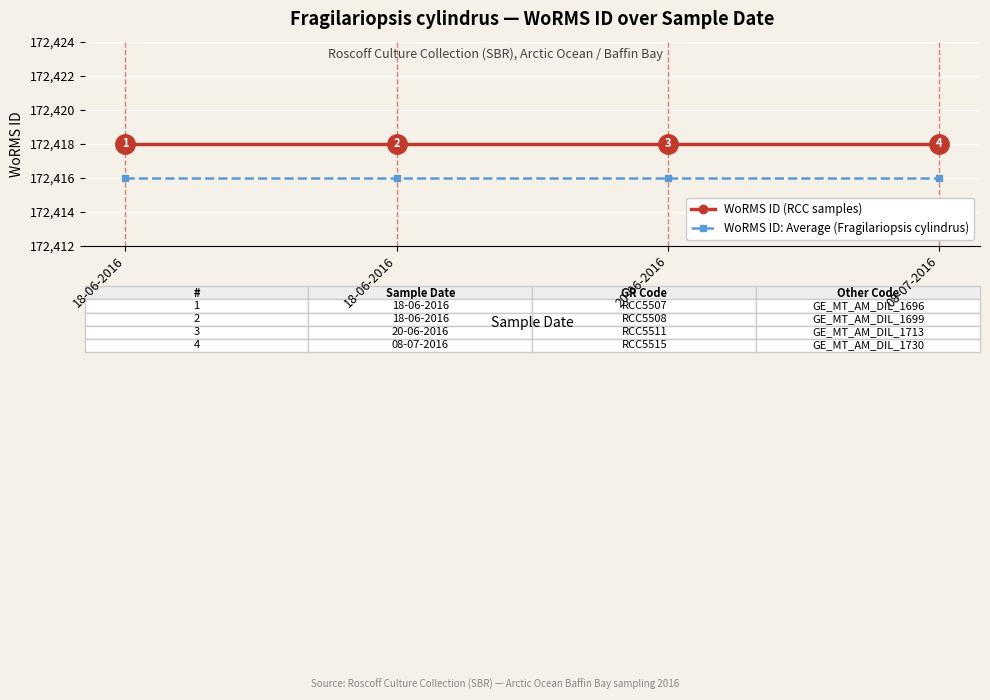

What is the spread (max minus min) of values at 20-06-2016?

2